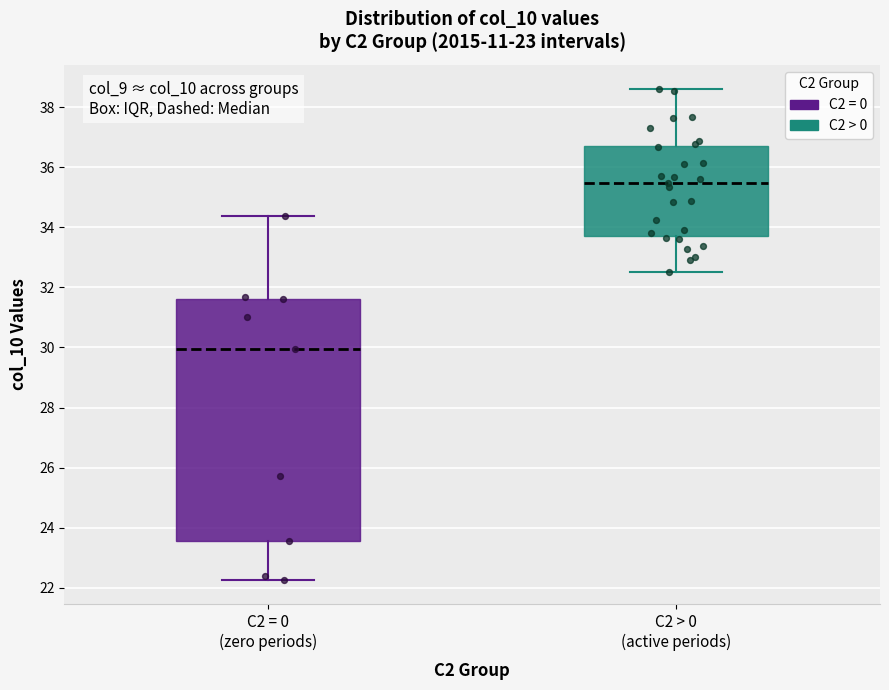

Which box has the highest median line?

C2 > 0 (active periods)